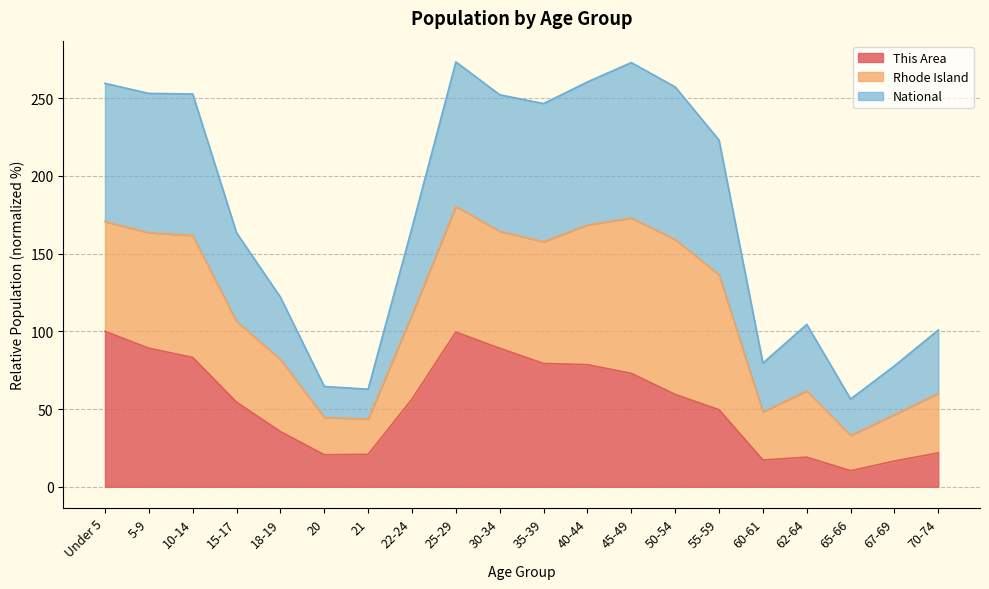

Which category has the highest value in the This Area series?

Under 5